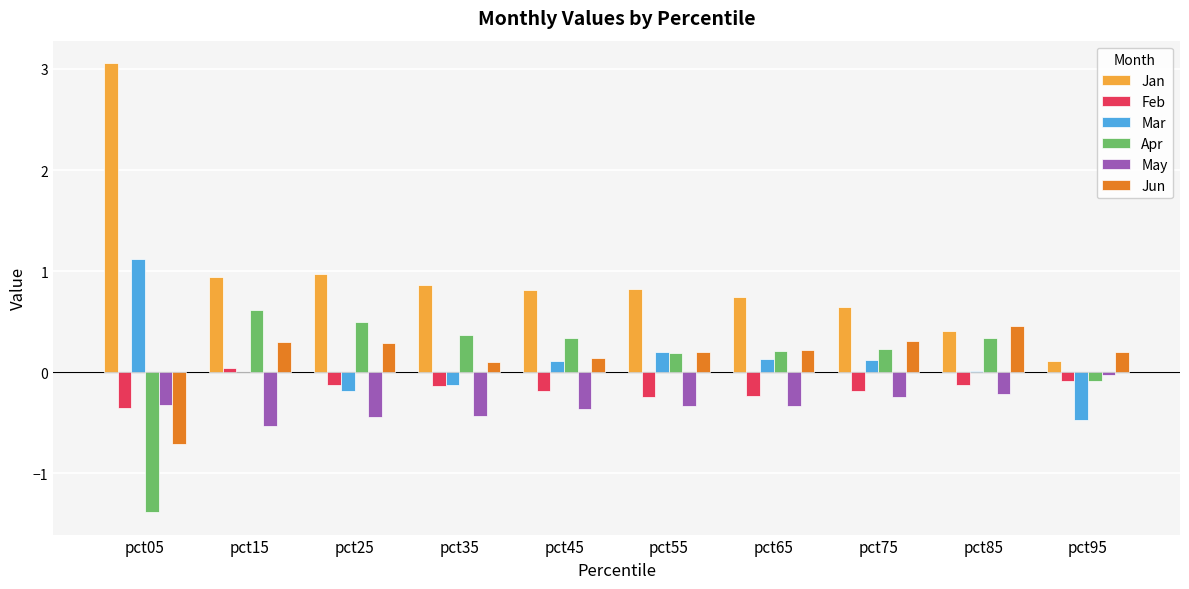

Which category has the highest value in the Feb series?

pct15